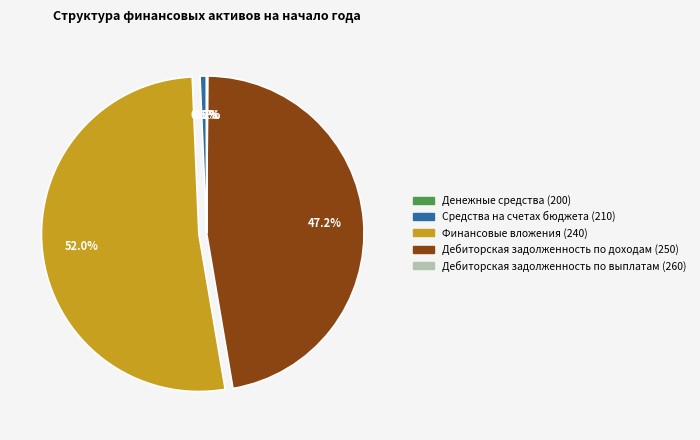

The Средства на счетах бюджета (210) slice represents 7% of the pie. True or false?

False